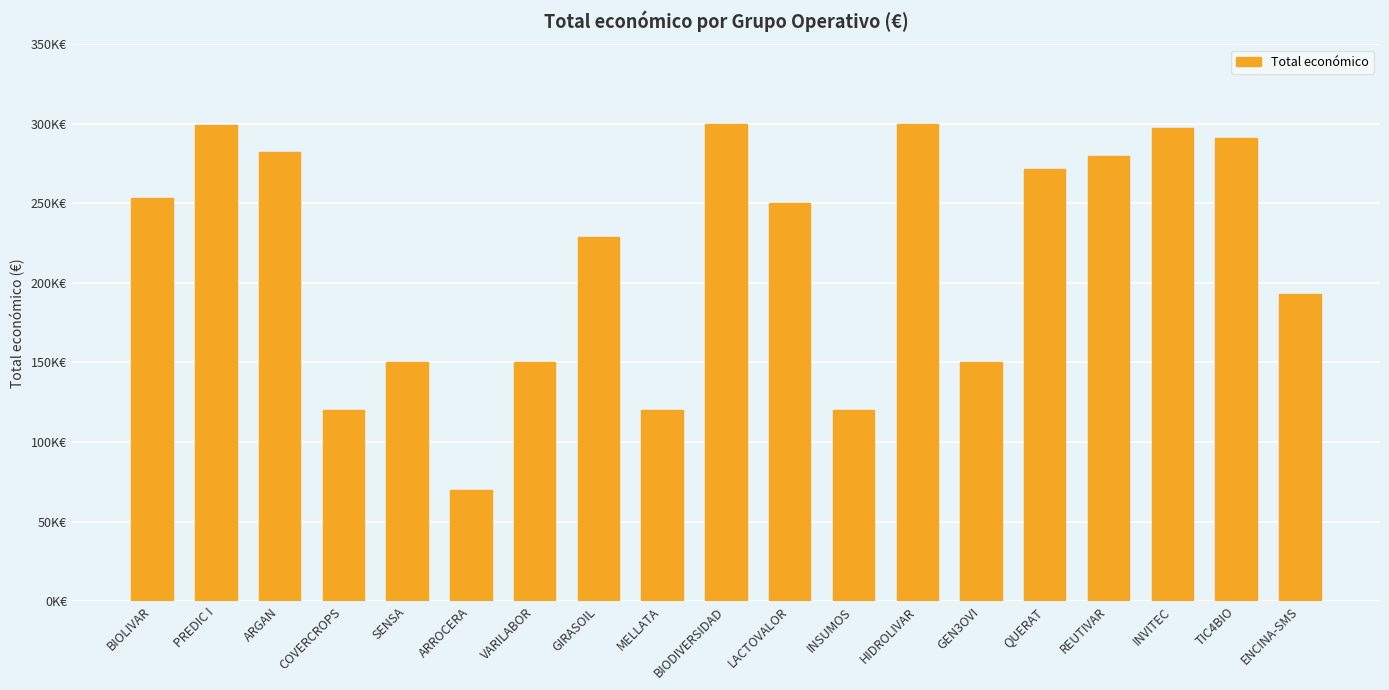

What is the label of the 9th bar from the left?

MELLATA